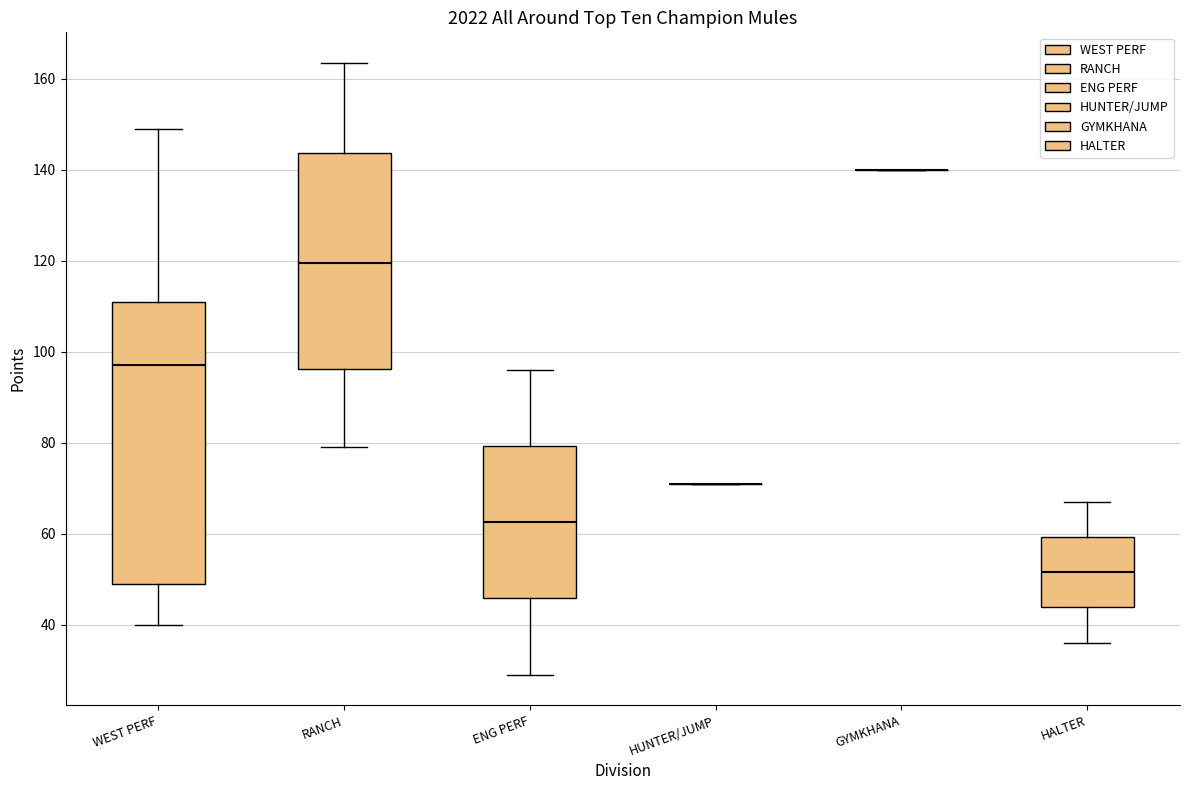

Reading left to right, transcribe this box plot: for each box, give where its median line is, the range the box spans, and where its two whiskers end, as read against the y-axis. The values are not printed on the chart, so give them approximately, as read against the axis.

WEST PERF: median 98, box 50 to 112, whiskers 40 to 150
RANCH: median 120, box 96 to 144, whiskers 80 to 164
ENG PERF: median 62, box 46 to 80, whiskers 30 to 96
HUNTER/JUMP: box collapsed to a line at 72, whiskers 72 to 72
GYMKHANA: box collapsed to a line at 140, whiskers 140 to 140
HALTER: median 52, box 44 to 60, whiskers 36 to 68